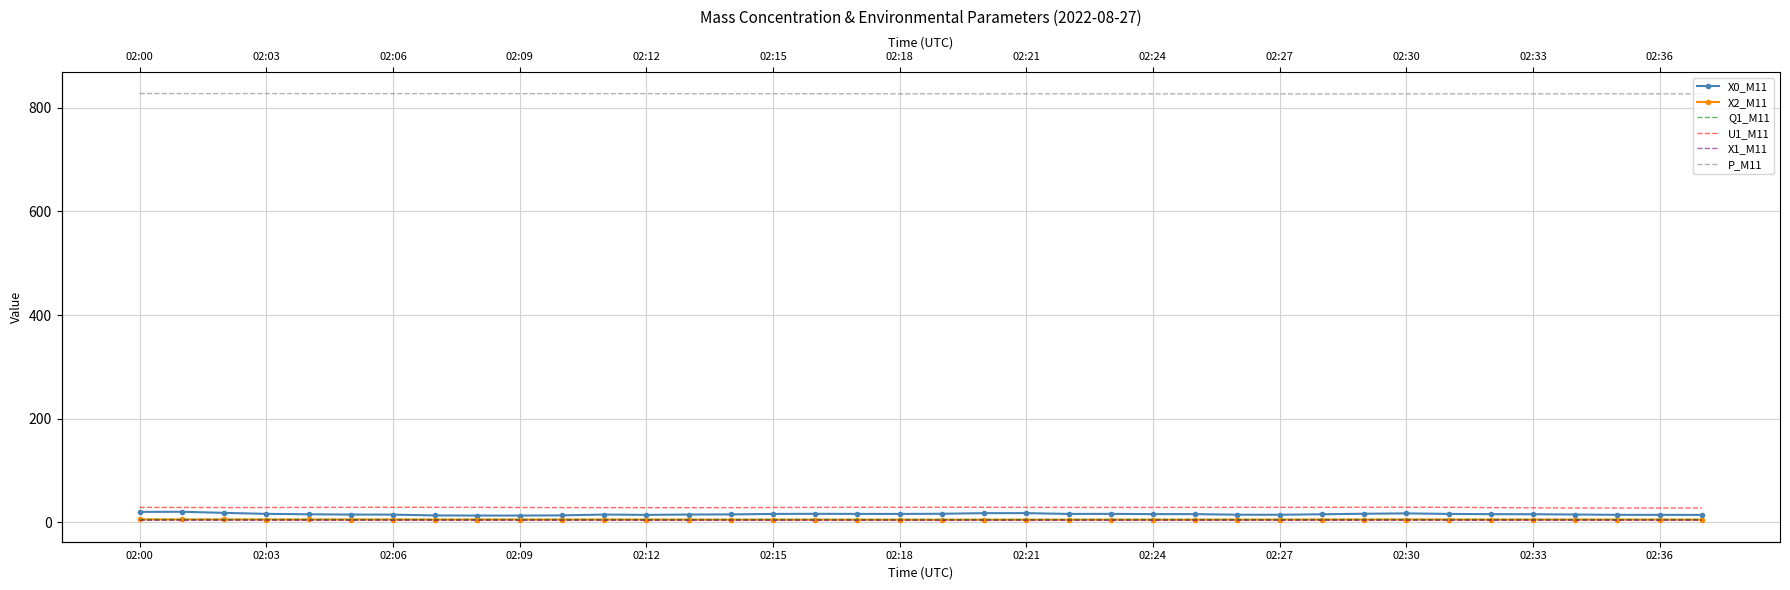

What is the label of the 27th point from the left?

26